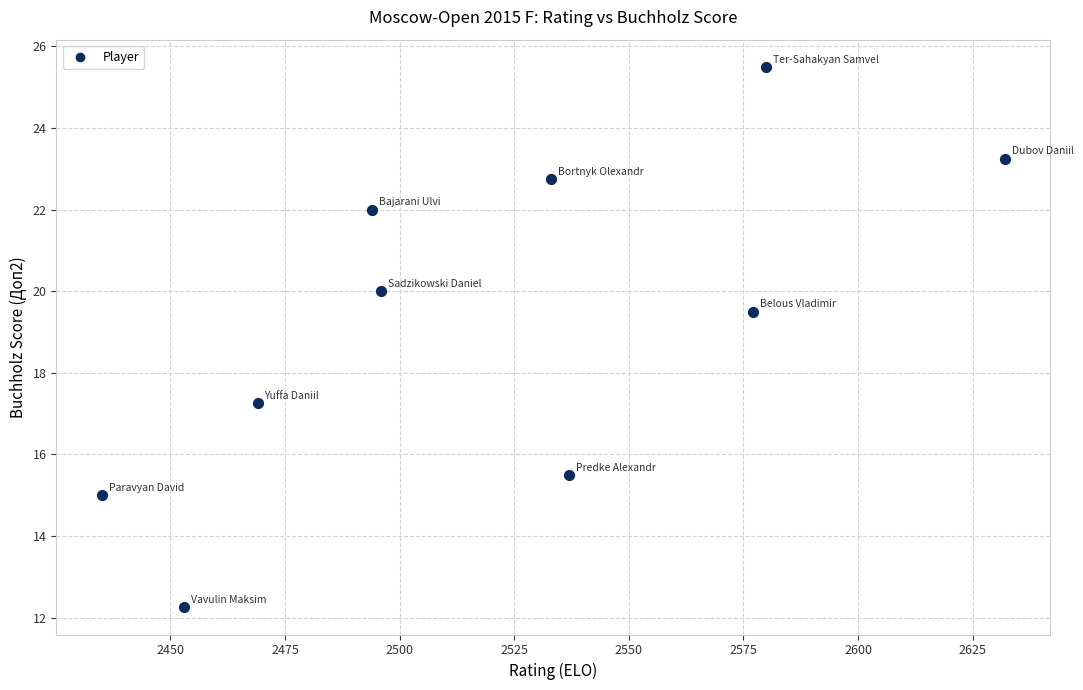

What is the range of X values (max minus min)?

197.0